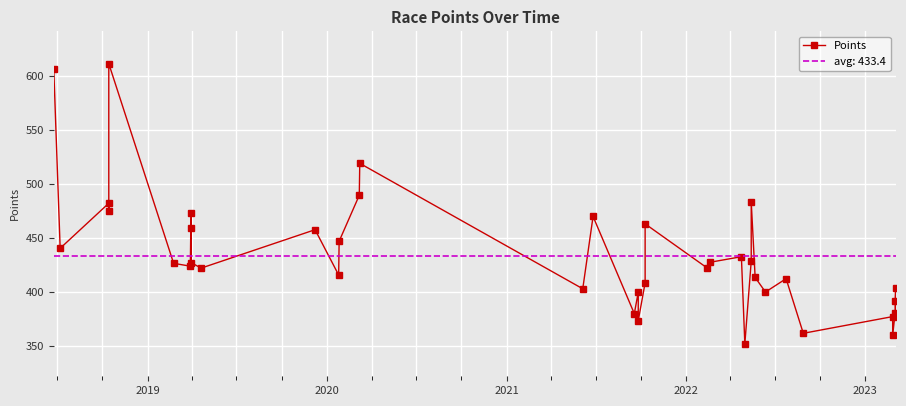

How many series are shown in this chart?

1